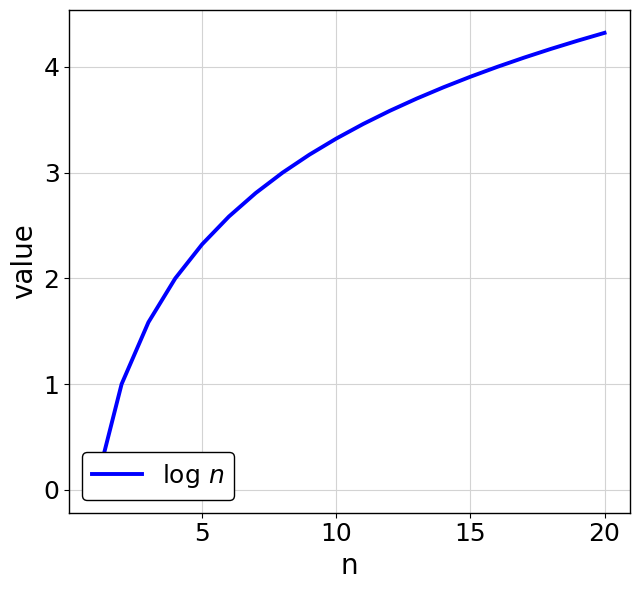

The value at 12 is 1.5. True or false?

False